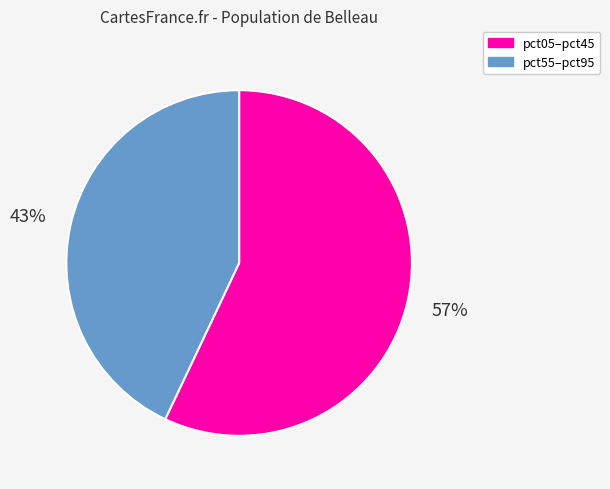

Is there a majority slice in this chart?

Yes